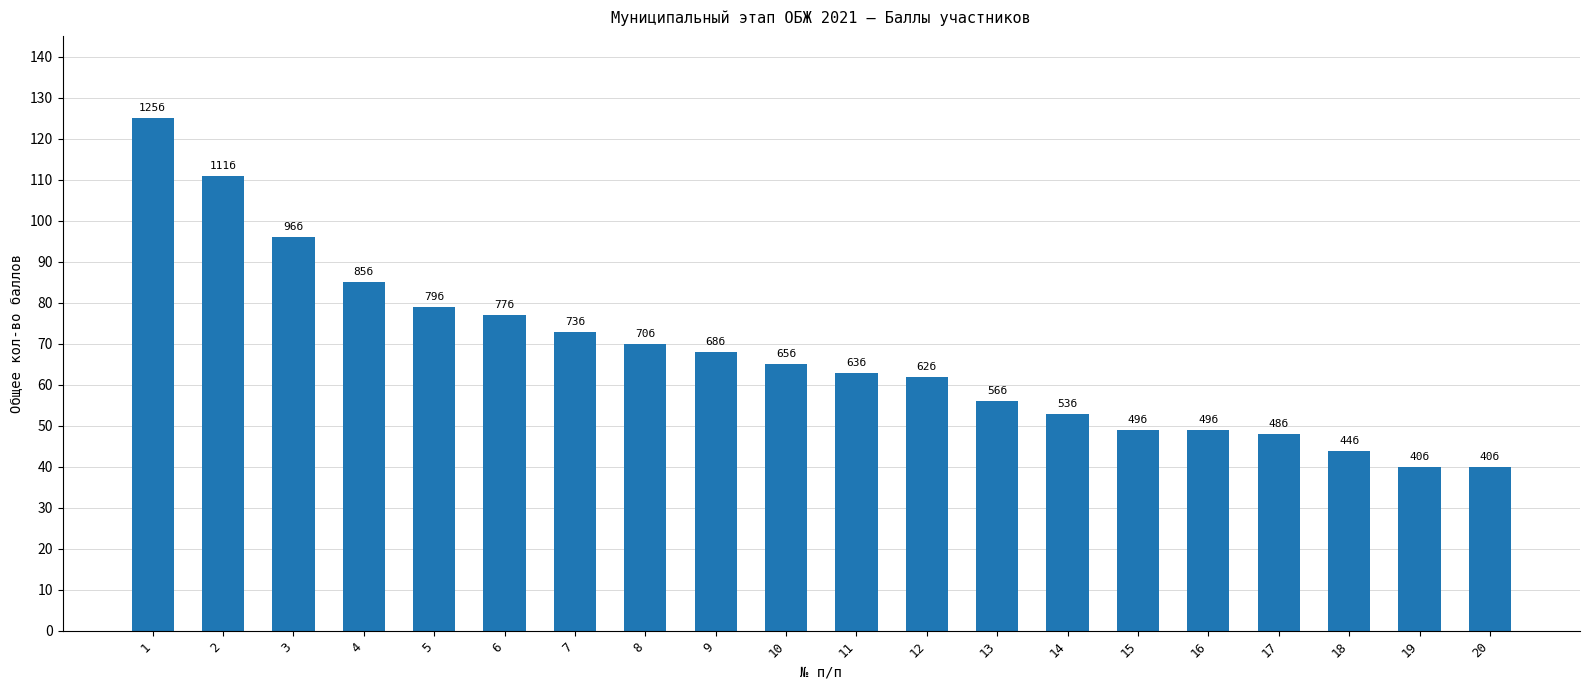

Read the value at 6.

77